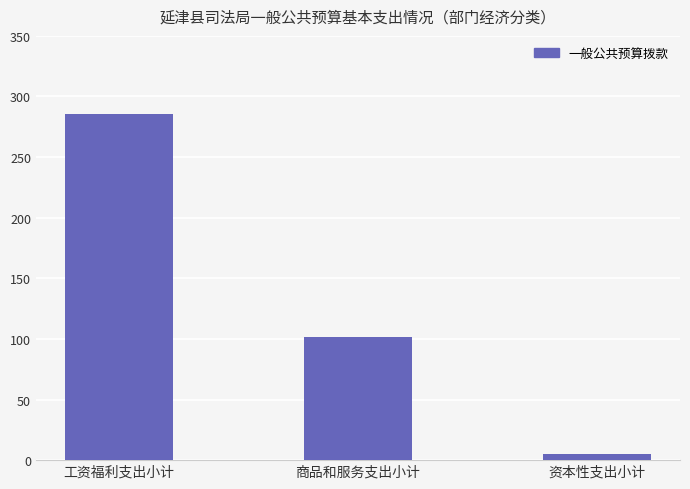

What is the difference between the second highest and minimum values?

96.5